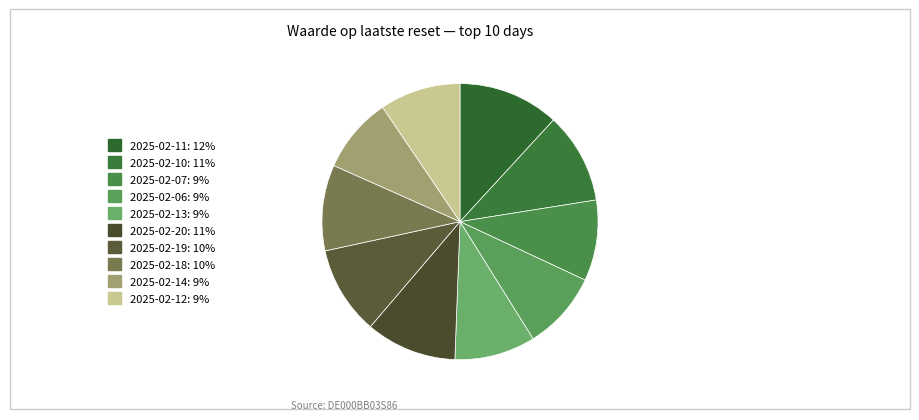

Count the number of slices in the pie.

10